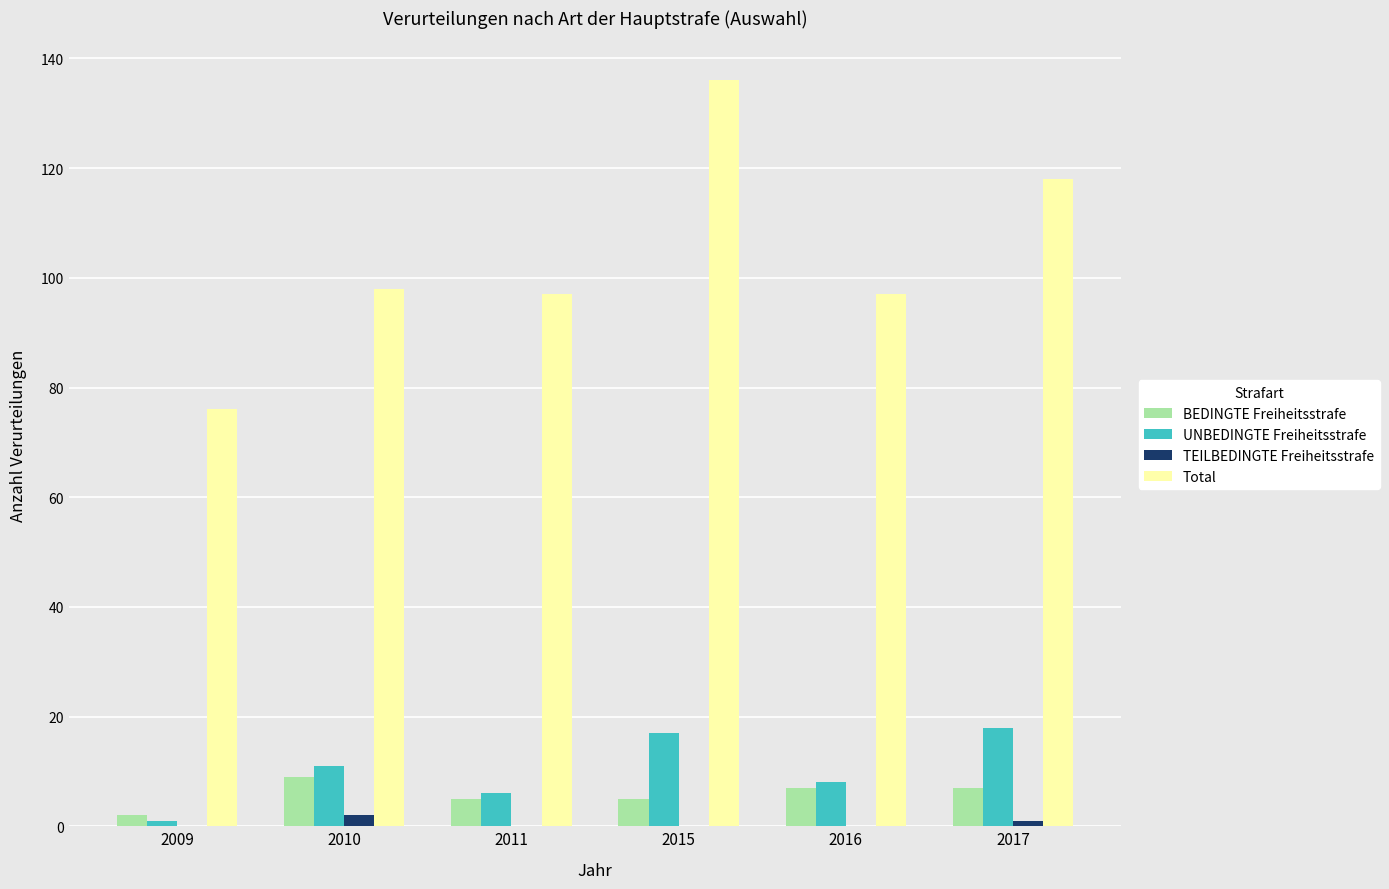

Which category has the highest value across all series?

2015